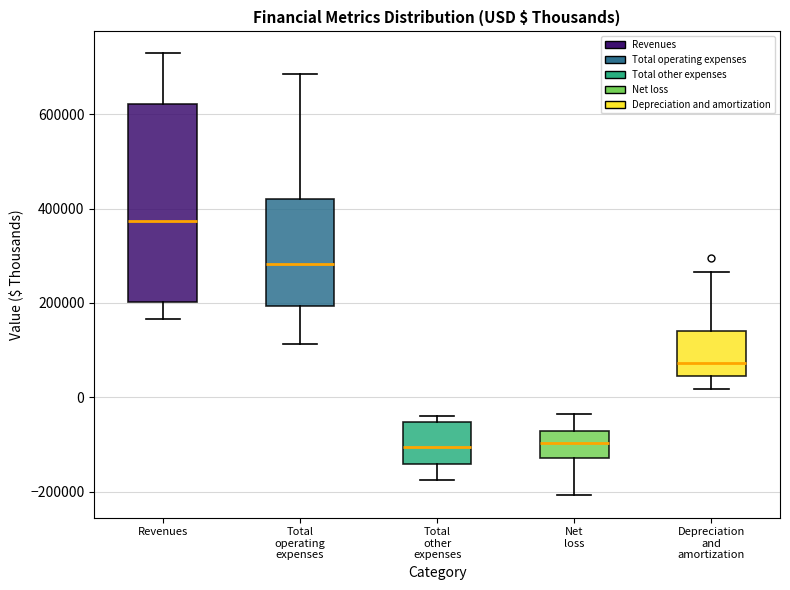

Reading left to right, read every box against the y-axis: the position of its median line, the range the box covers, and the ends of its whiskers. The values are not printed on the chart, so give them approximately, as read against the axis.

Revenues: median 380000, box 200000 to 620000, whiskers 160000 to 720000
Total operating expenses: median 280000, box 200000 to 420000, whiskers 120000 to 680000
Total other expenses: median -100000, box -140000 to -60000, whiskers -180000 to -40000
Net loss: median -100000, box -120000 to -80000, whiskers -200000 to -40000
Depreciation and amortization: median 80000, box 40000 to 140000, whiskers 20000 to 260000